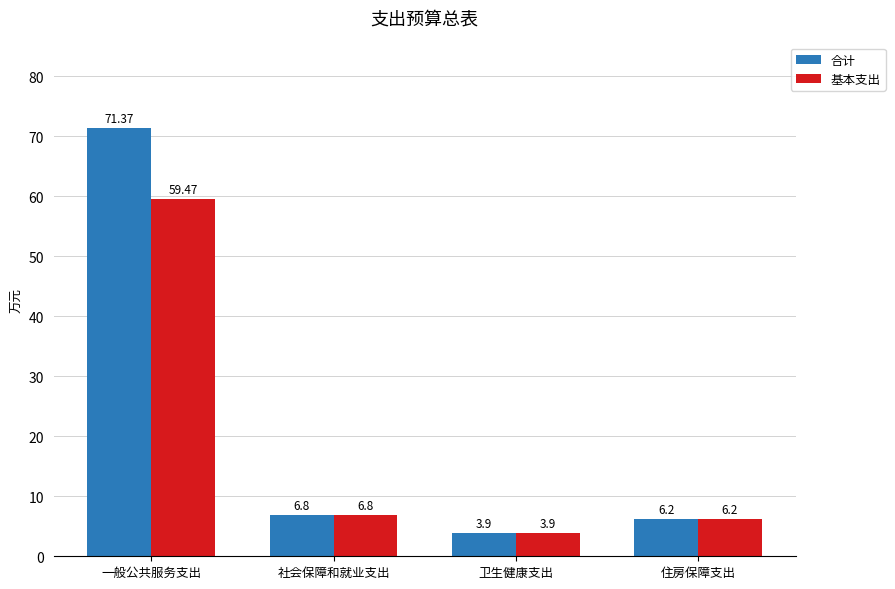

At which category does the chart reach its minimum across all series?

卫生健康支出